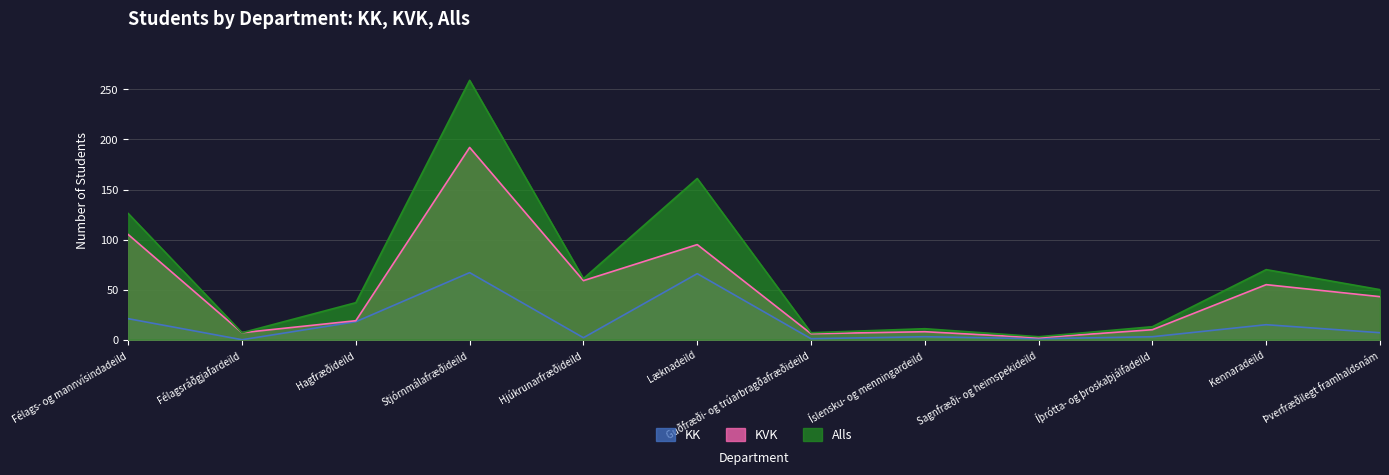

Reading right to left, transcribe all the data shown in this chart.

KK: Þverfræðilegt framhaldsnám=7	Kennaradeild=15	Íþrótta- og þroskaþjálfadeild=3	Sagnfræði- og heimspekideild=1	Íslensku- og menningardeild=3	Guðfræði- og trúarbragðafræðideild=1	Læknadeild=66	Hjúkrunarfræðideild=2	Stjórnmálafræðideild=67	Hagfræðideild=18	Félagsráðgjafardeild=0	Félags- og mannvísindadeild=21
KVK: Þverfræðilegt framhaldsnám=43	Kennaradeild=55	Íþrótta- og þroskaþjálfadeild=10	Sagnfræði- og heimspekideild=2	Íslensku- og menningardeild=8	Guðfræði- og trúarbragðafræðideild=6	Læknadeild=95	Hjúkrunarfræðideild=59	Stjórnmálafræðideild=192	Hagfræðideild=19	Félagsráðgjafardeild=7	Félags- og mannvísindadeild=105
Alls: Þverfræðilegt framhaldsnám=50	Kennaradeild=70	Íþrótta- og þroskaþjálfadeild=13	Sagnfræði- og heimspekideild=3	Íslensku- og menningardeild=11	Guðfræði- og trúarbragðafræðideild=7	Læknadeild=161	Hjúkrunarfræðideild=61	Stjórnmálafræðideild=259	Hagfræðideild=37	Félagsráðgjafardeild=7	Félags- og mannvísindadeild=126